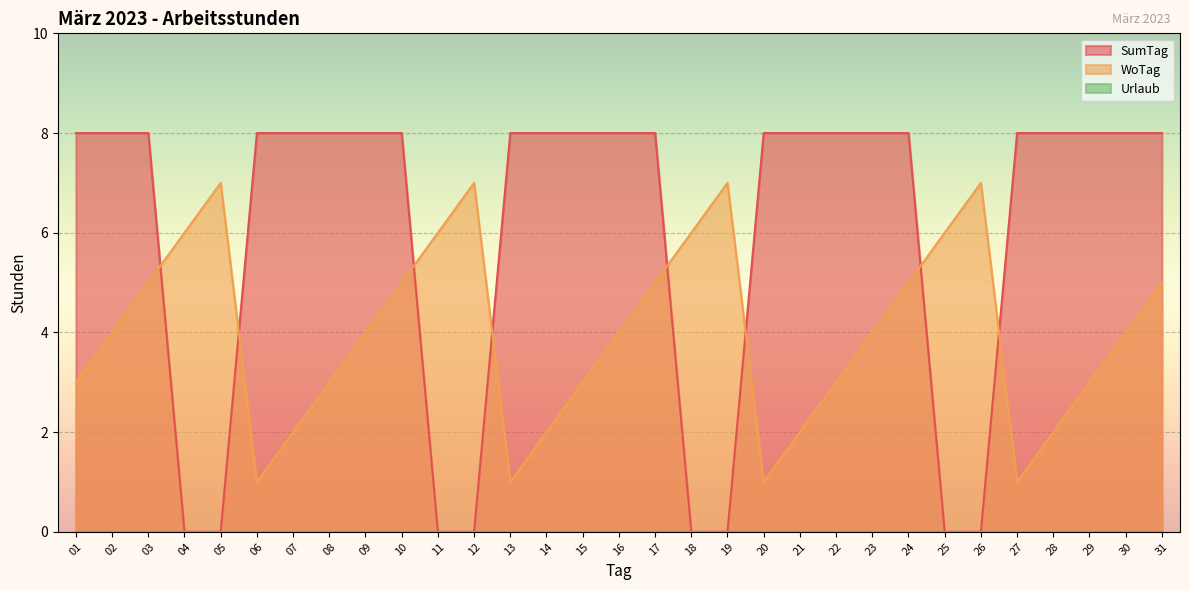

Reading left to right, transcribe all the data shown in this chart.

SumTag: 01=8	02=8	03=8	04=0	05=0	06=8	07=8	08=8	09=8	10=8	11=0	12=0	13=8	14=8	15=8	16=8	17=8	18=0	19=0	20=8	21=8	22=8	23=8	24=8	25=0	26=0	27=8	28=8	29=8	30=8	31=8
WoTag: 01=3	02=4	03=5	04=6	05=7	06=1	07=2	08=3	09=4	10=5	11=6	12=7	13=1	14=2	15=3	16=4	17=5	18=6	19=7	20=1	21=2	22=3	23=4	24=5	25=6	26=7	27=1	28=2	29=3	30=4	31=5